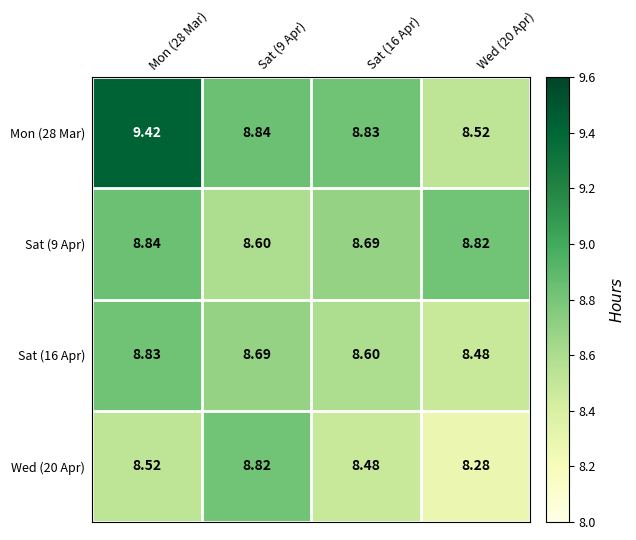

How many series are shown in this chart?

4